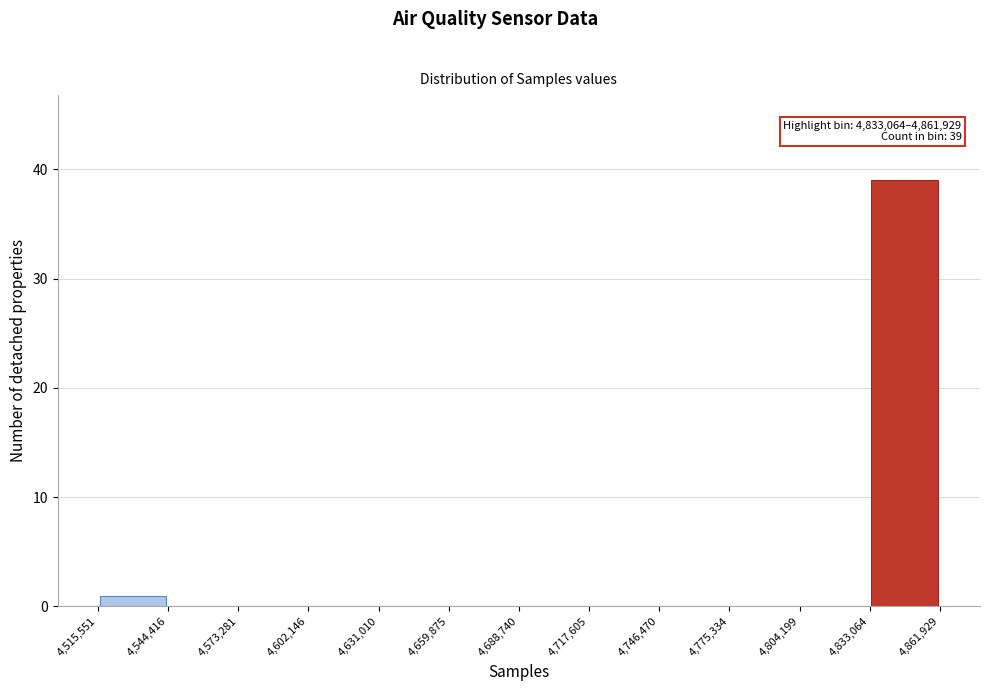

Which range on the x-axis has the tallest bar?

4,833,064 to 4,861,929